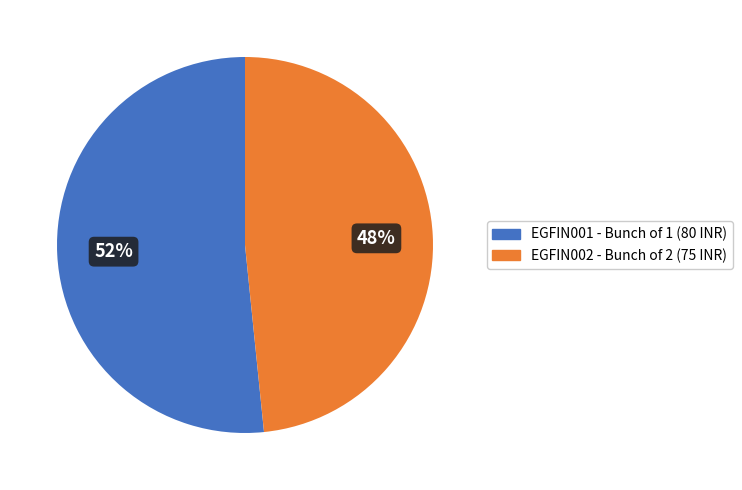

What is the ratio of the value at EGFIN001 to the value at EGFIN002?

1.1